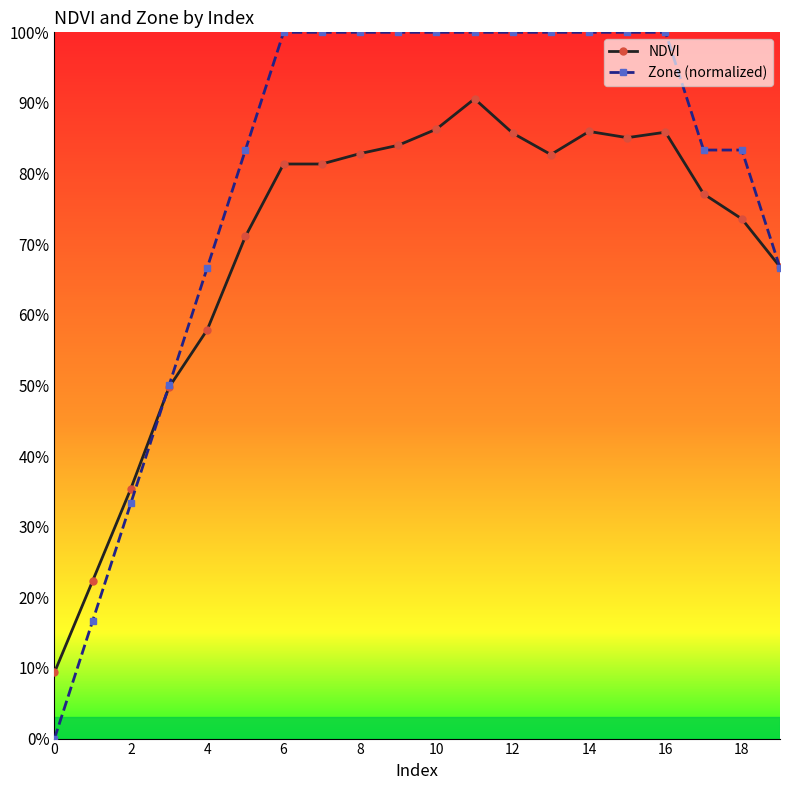

Reading left to right, extract all data points from this chart.

NDVI: 0.1	0.2	0.4	0.5	0.6	0.7	0.8	0.8	0.8	0.8	0.9	0.9	0.9	0.8	0.9	0.9	0.9	0.8	0.7	0.7
Zone (normalized): 0.0	0.2	0.3	0.5	0.7	0.8	1.0	1.0	1.0	1.0	1.0	1.0	1.0	1.0	1.0	1.0	1.0	0.8	0.8	0.7